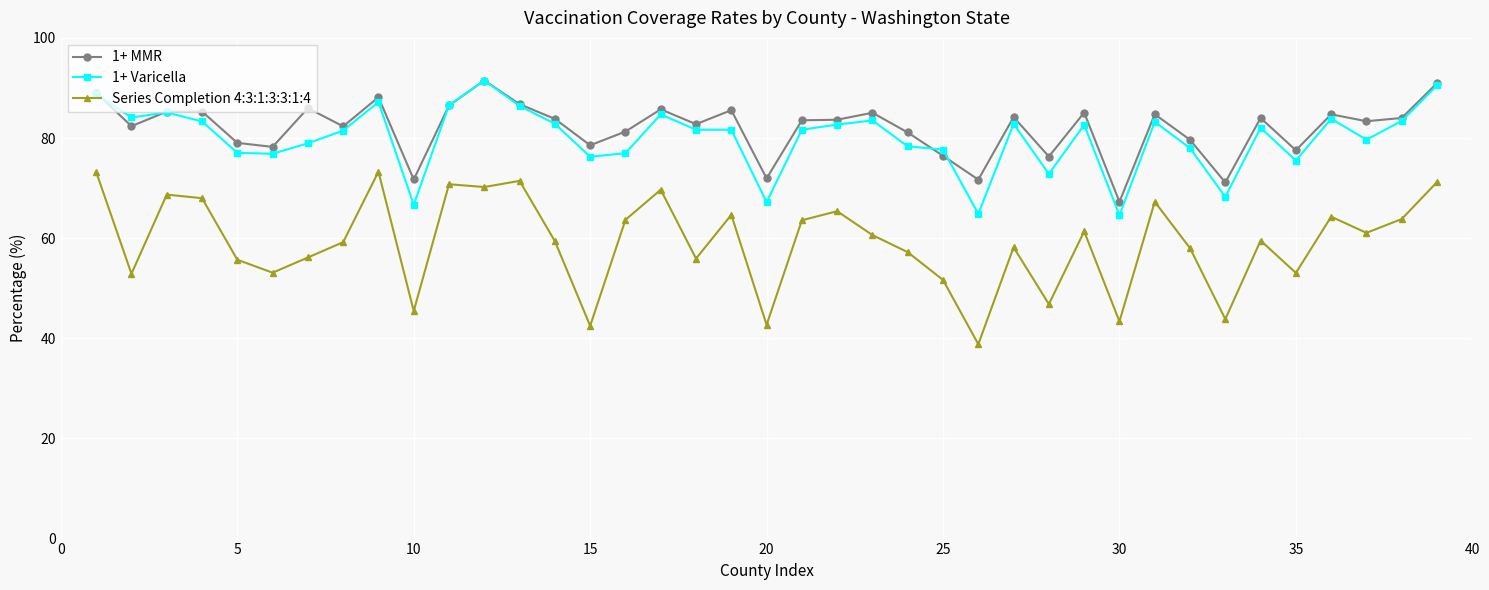

What is the smallest value displayed?

38.8